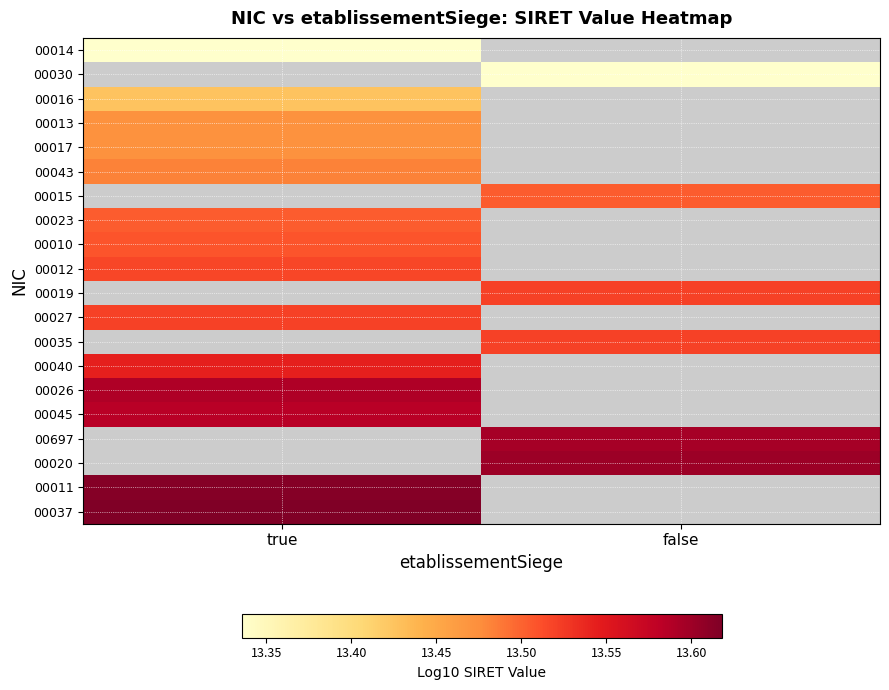

What is the spread (max minus min) of values at true?

0.3